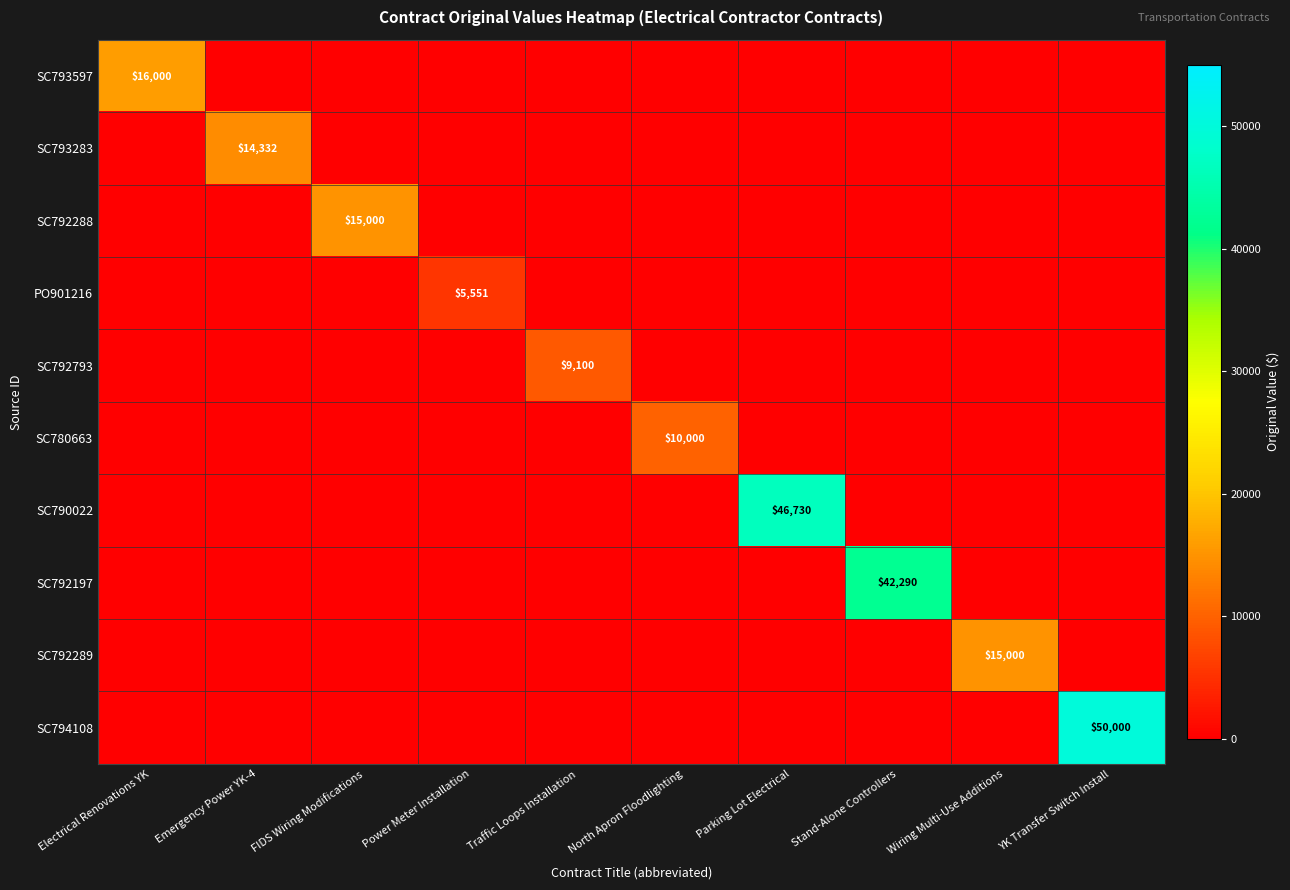

Which category has the highest value across all series?

YK Transfer Switch Install